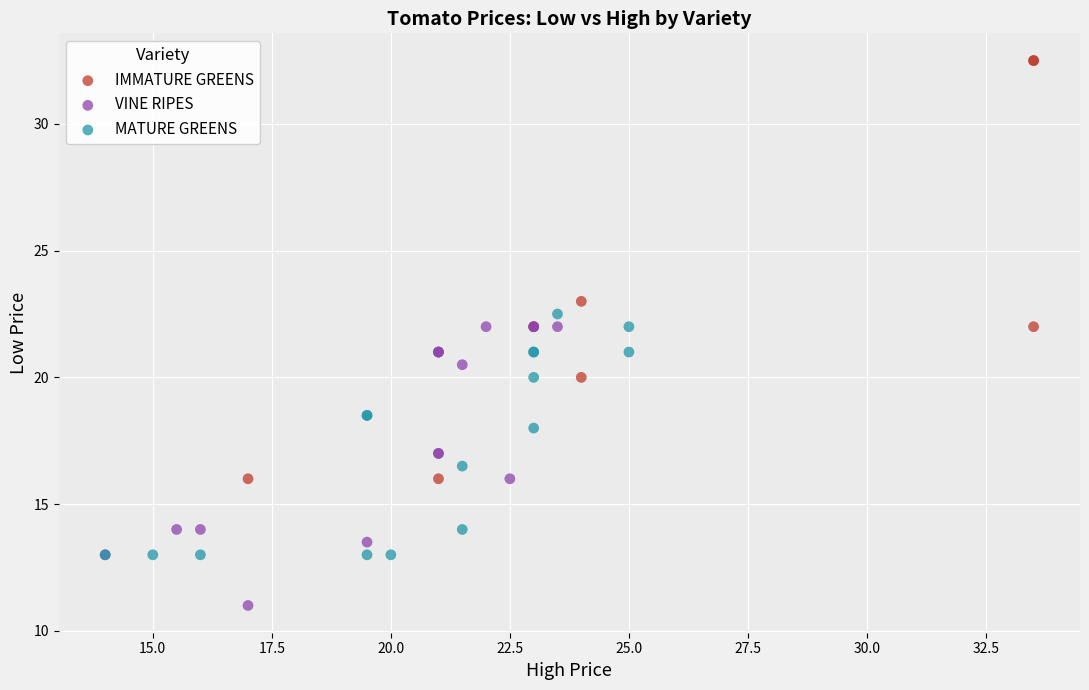

Which series has the largest Y range (max minus min)?

IMMATURE GREENS